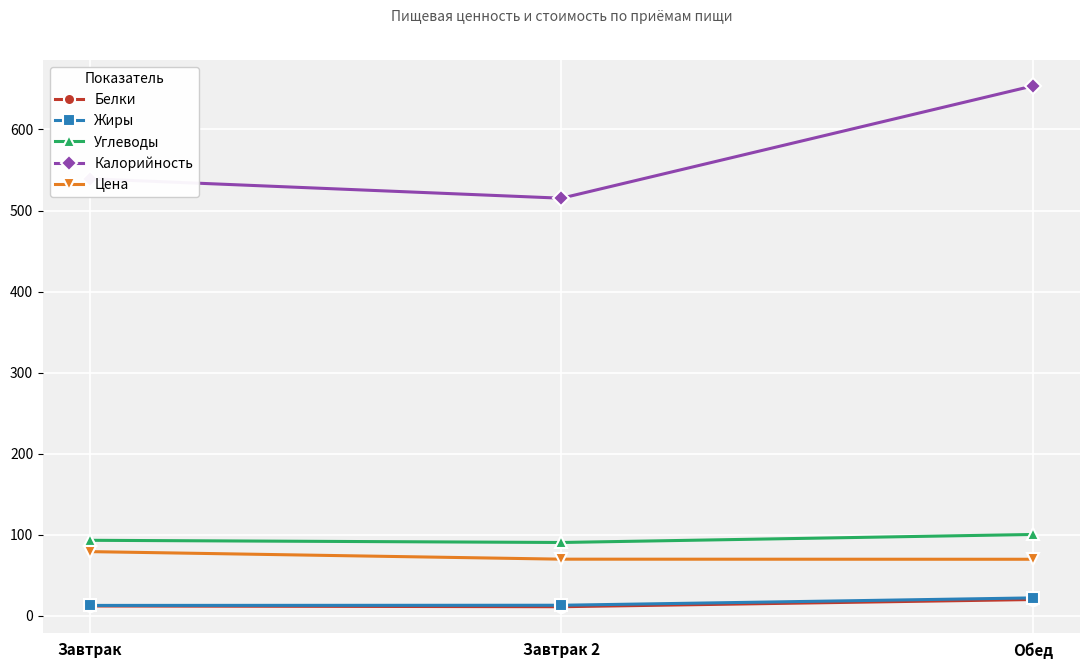

What is the difference between the highest and lowest values at Обед?

633.5